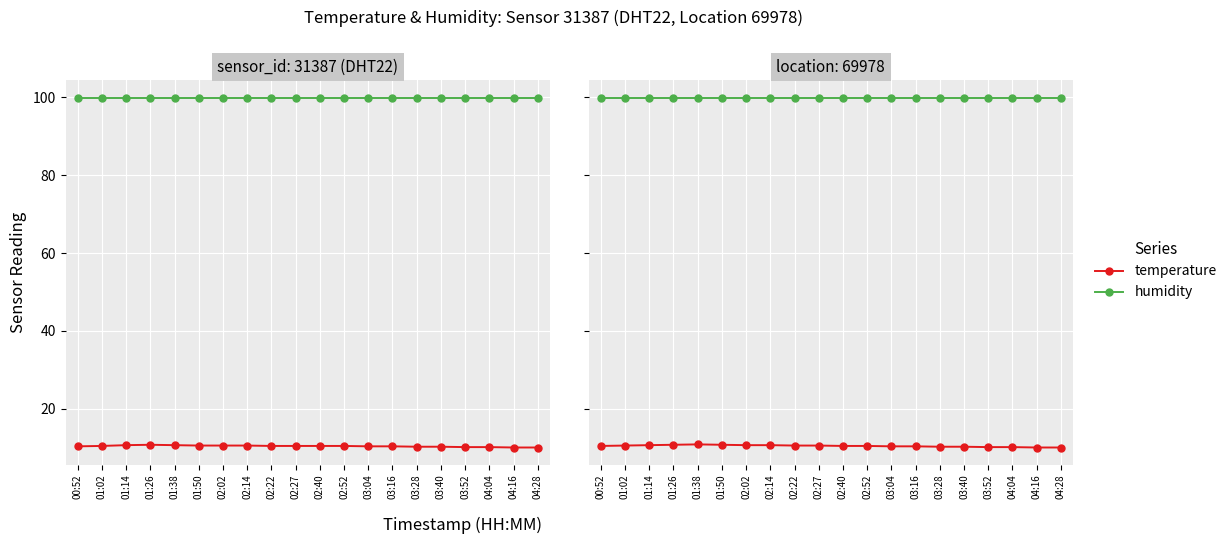

Rank the categories by humidity value from highest to lowest.

00:52, 01:02, 01:14, 01:26, 01:38, 01:50, 02:02, 02:14, 02:22, 02:27, 02:40, 02:52, 03:04, 03:16, 03:28, 03:40, 03:52, 04:04, 04:16, 04:28